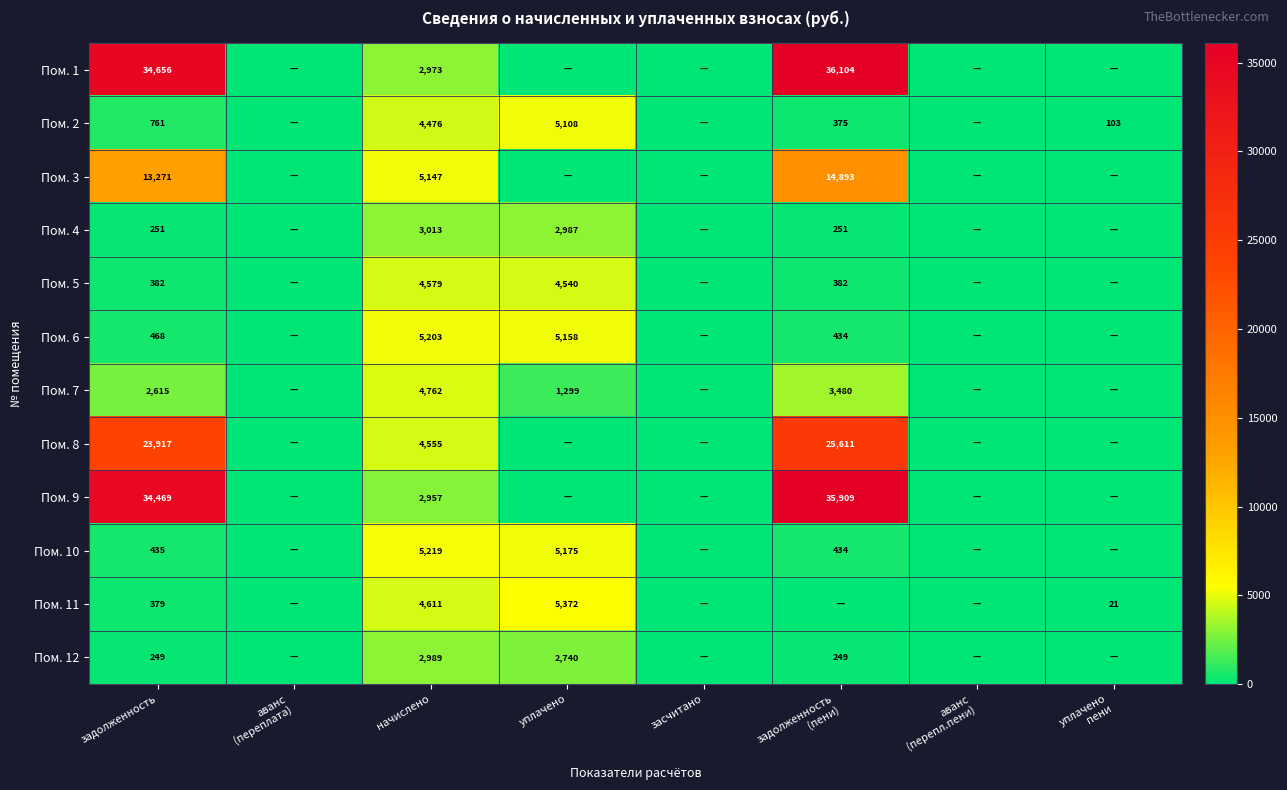

How many data points does each series have?

8